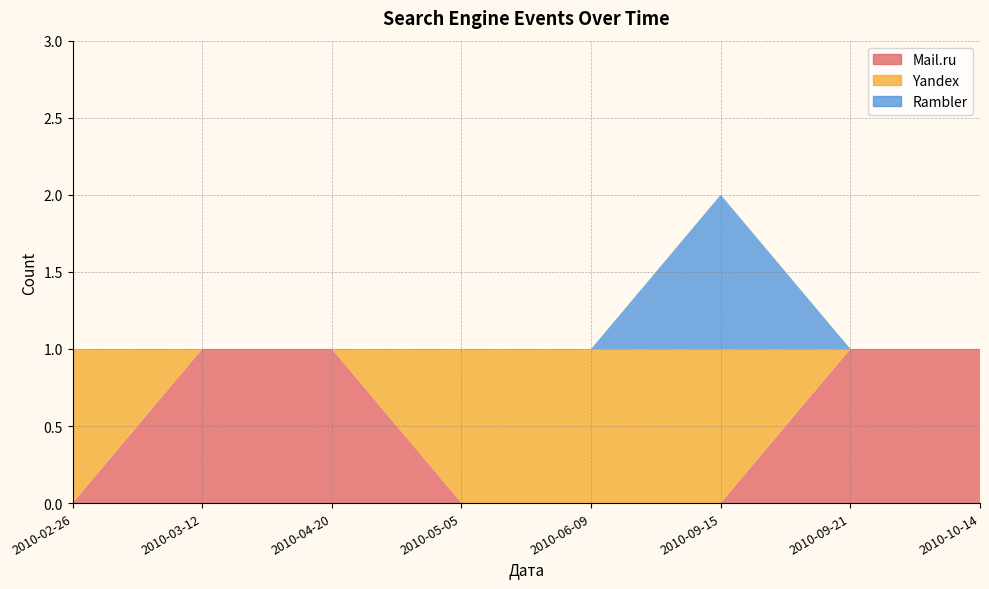

Reading left to right, extract all data points from this chart.

Mail.ru: 0	1	1	0	0	0	1	1
Yandex: 1	0	0	1	1	1	0	0
Rambler: 0	0	0	0	0	1	0	0